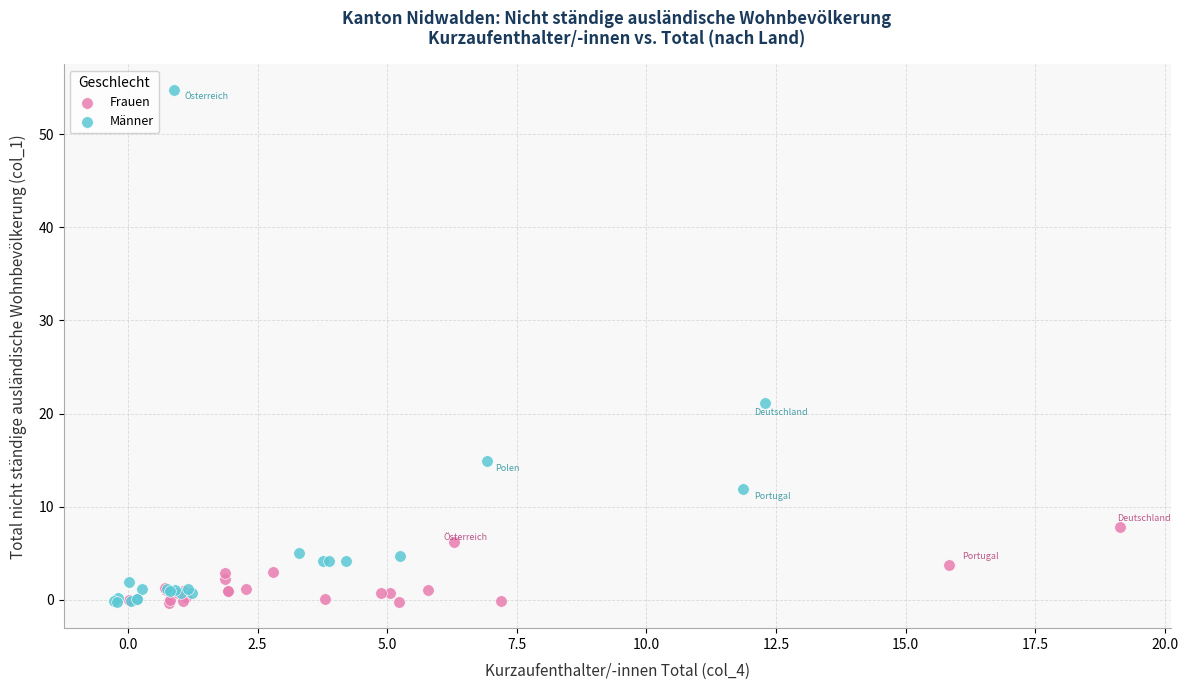

Which series reaches the maximum Y coordinate?

Männer